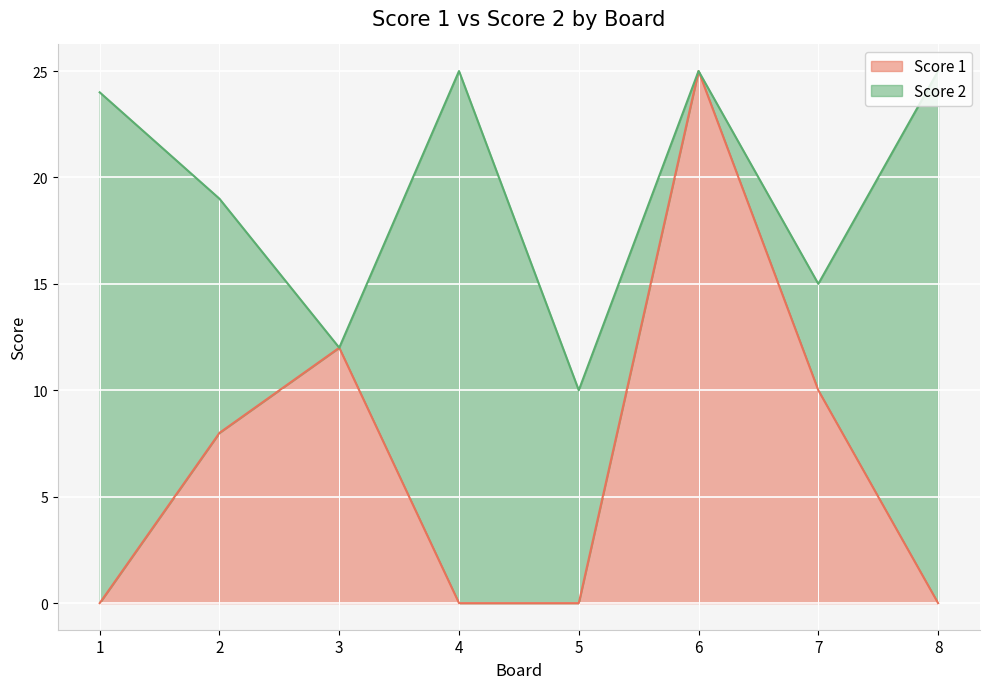

Reading left to right, what are all the values shown in this chart?

1=0	2=8	3=12	4=0	5=0	6=25	7=10	8=0